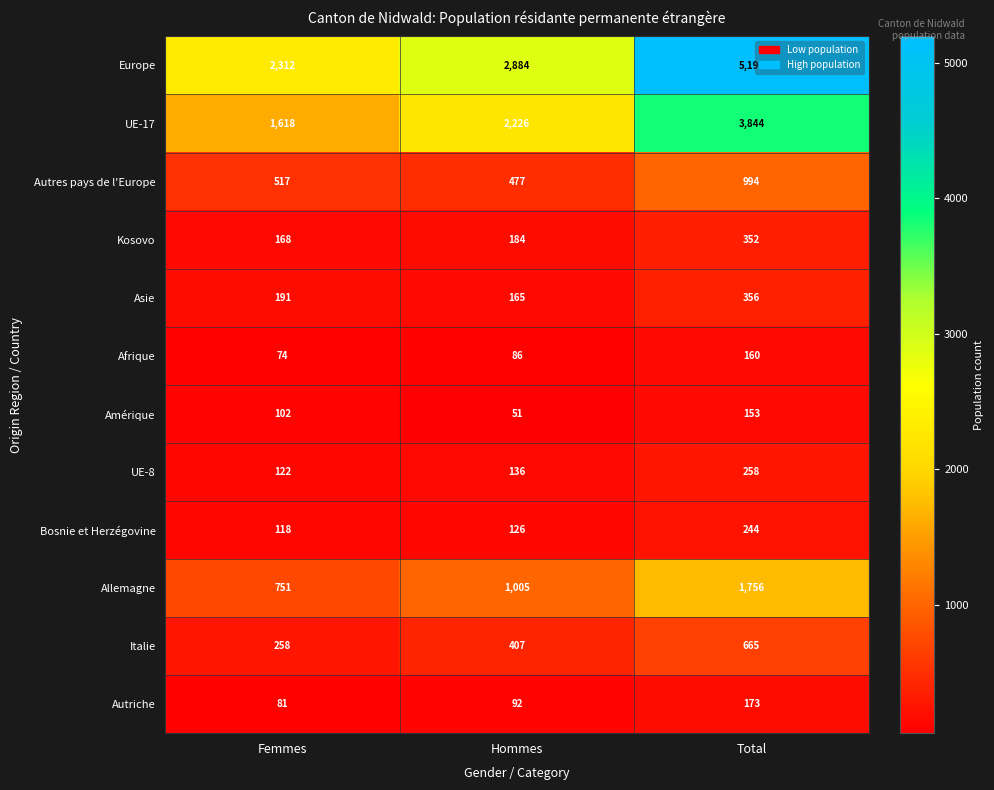

Which label corresponds to the largest value in the chart?

Total